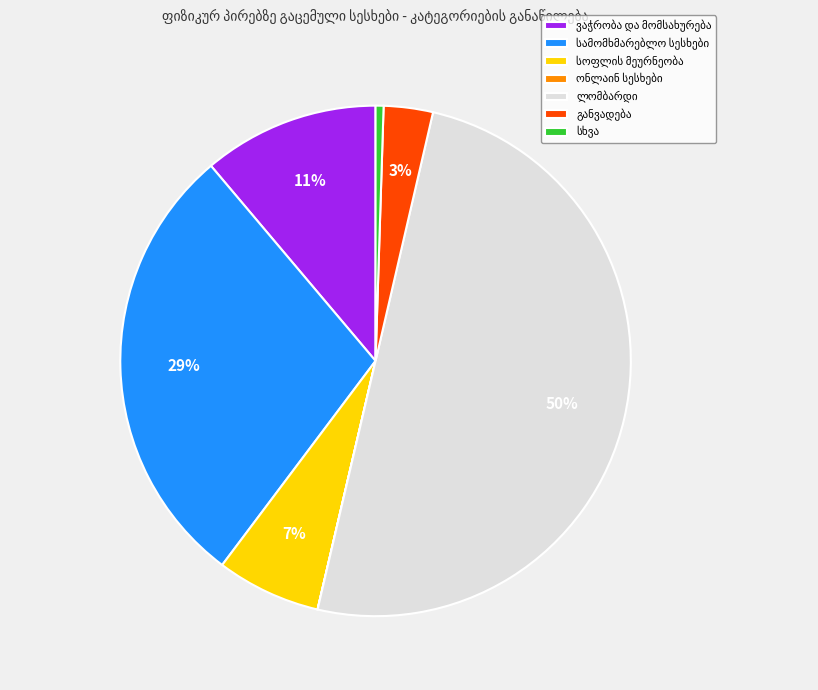

To the nearest percent, what is the difference between the largest and smallest slice percentages?

50%